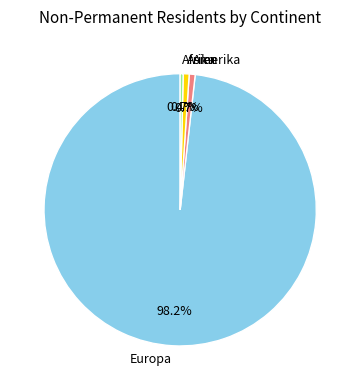

How many segments does this pie chart have?

4